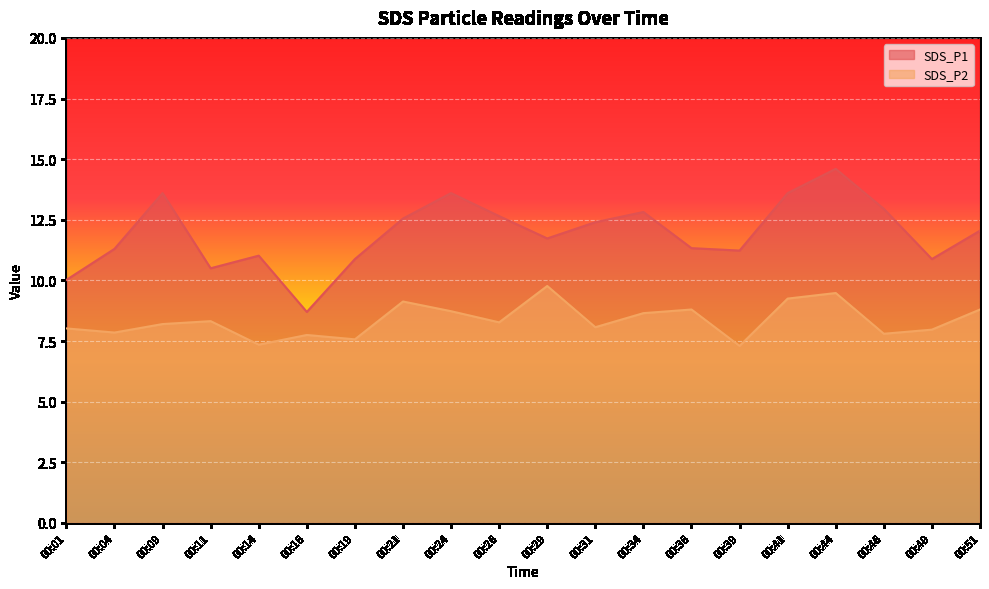

How many lines are shown in the chart?

2